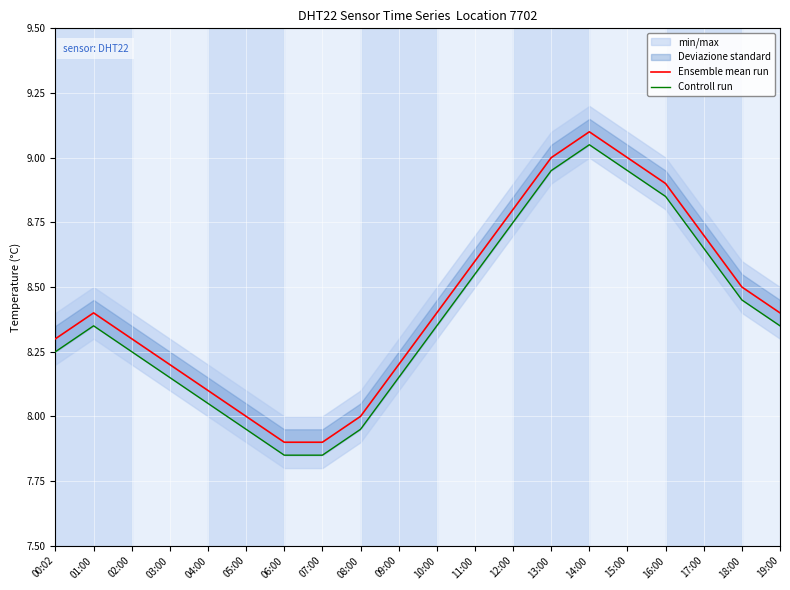

How many values in the Ensemble mean run series exceed 8?

16